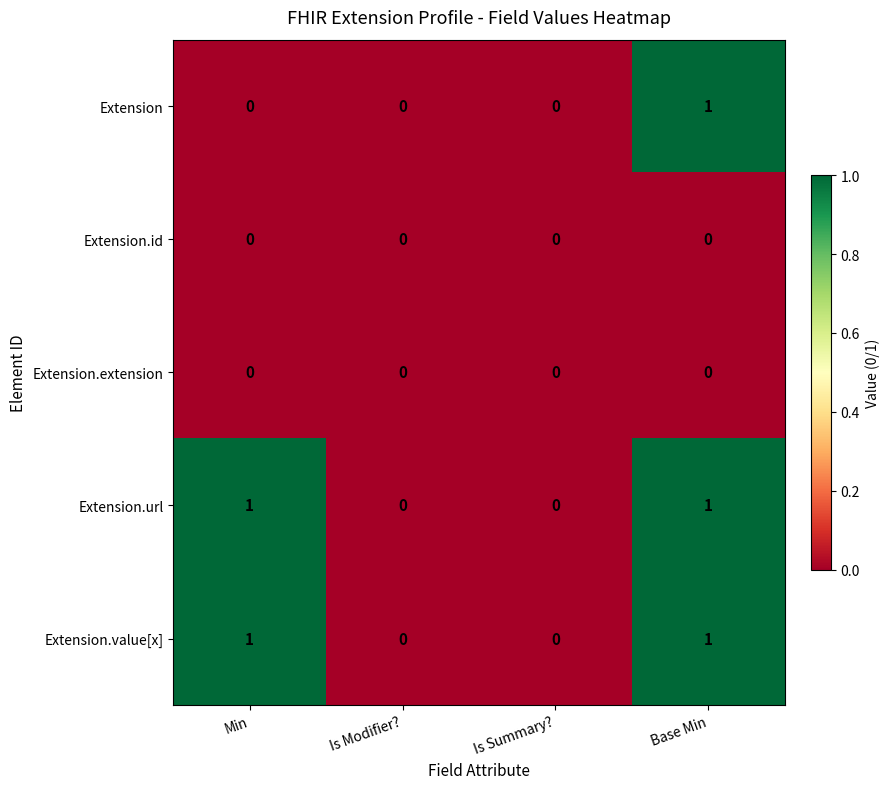

Is the value of Extension.id at Is Summary? greater than the value of Extension.url at Min?

No